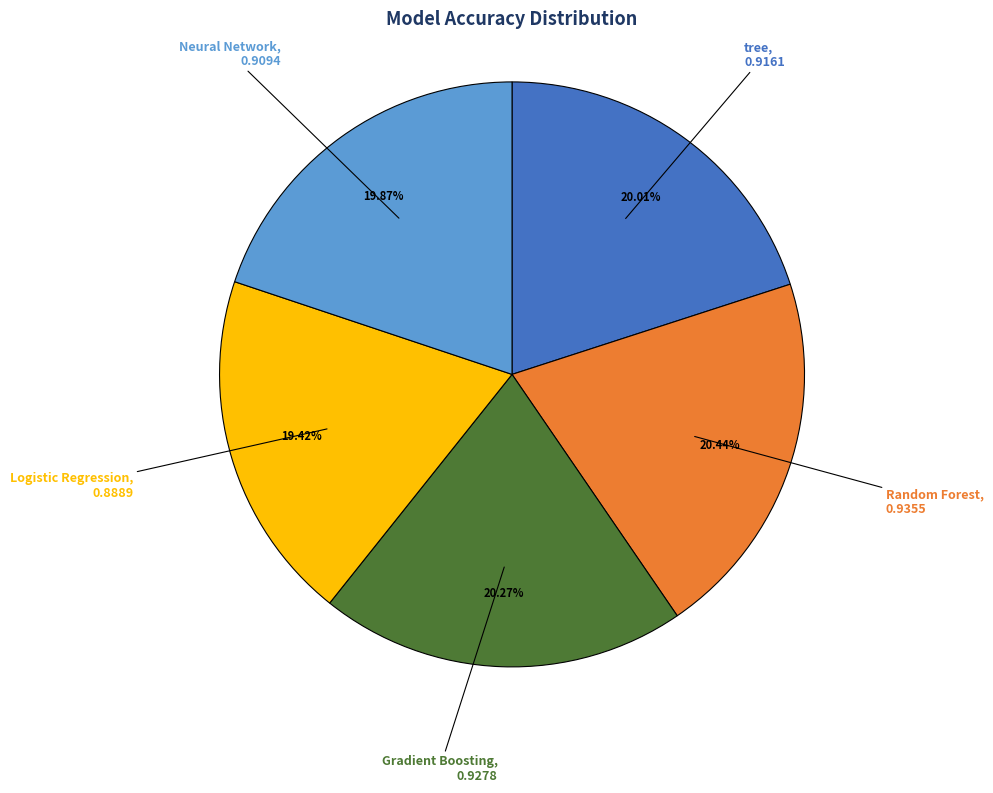

Is there a majority slice in this chart?

No